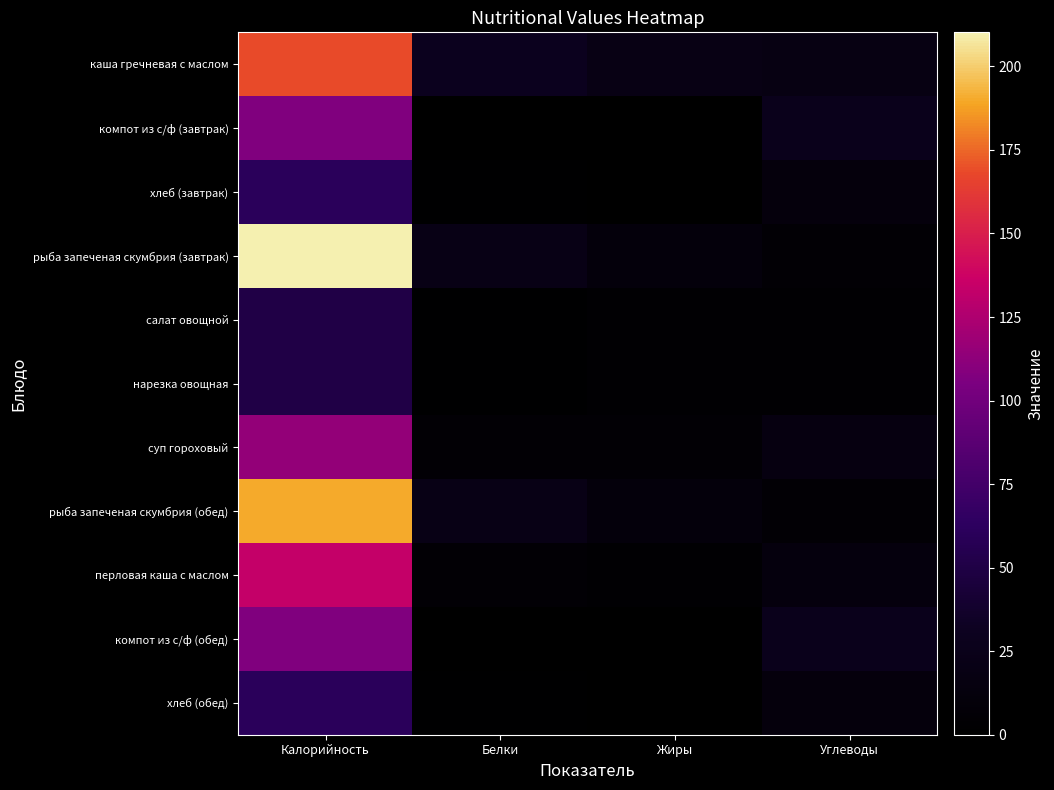

Which series changed the most between Калорийность and Белки?

рыба запеченая скумбрия (завтрак)